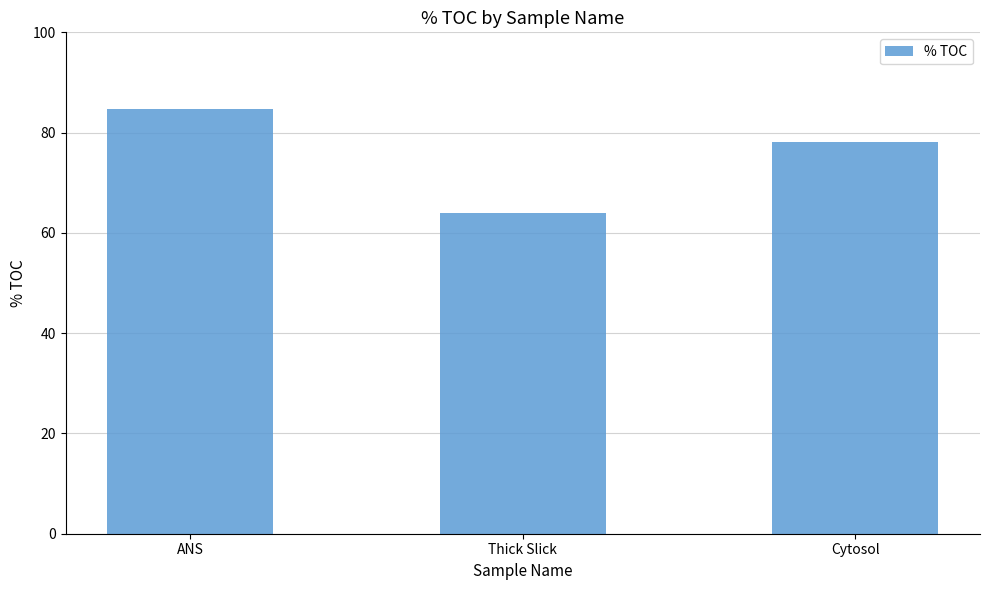

Reading left to right, extract all data points from this chart.

ANS=84.8	Thick Slick=64.0	Cytosol=78.1